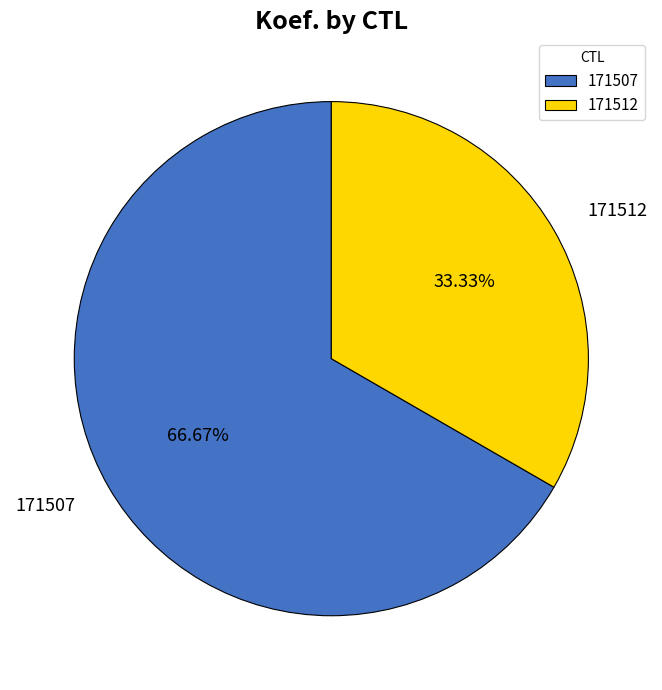

Which category has the biggest portion of the pie?

171507